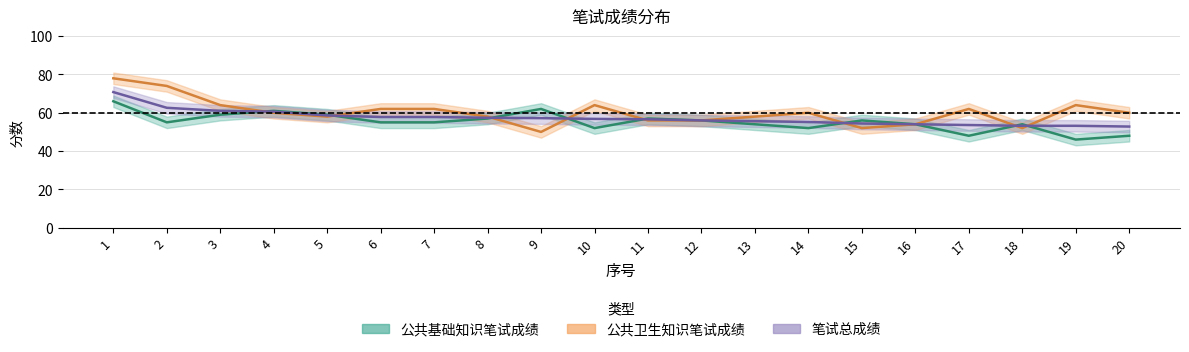

Which series has the largest total across all categories?

公共卫生知识笔试成绩